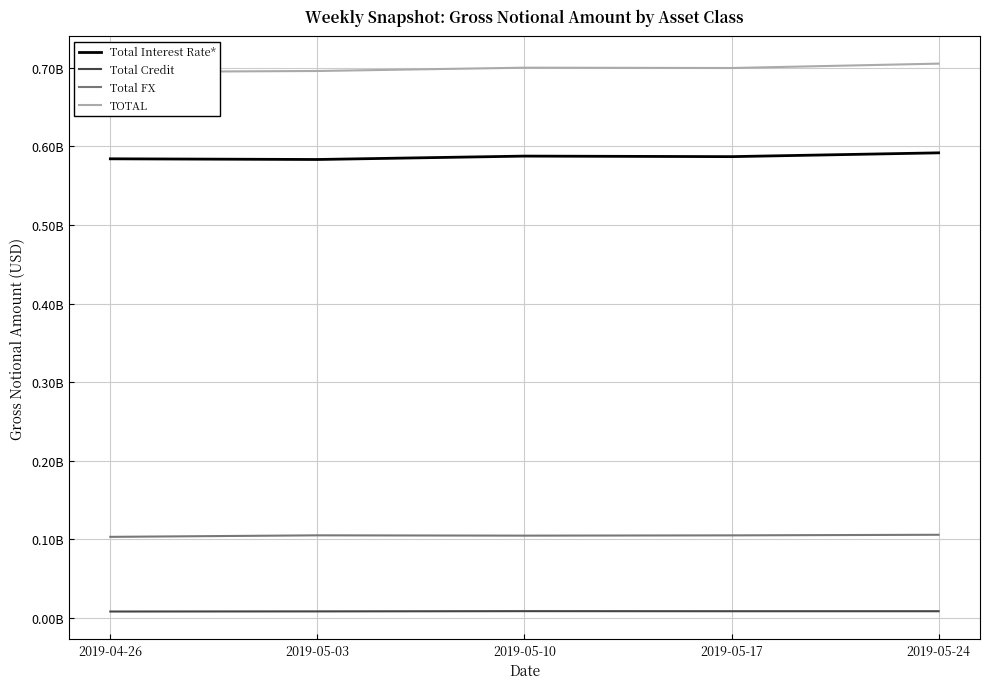

True or false: Total Credit and Total FX cross at least once.

False